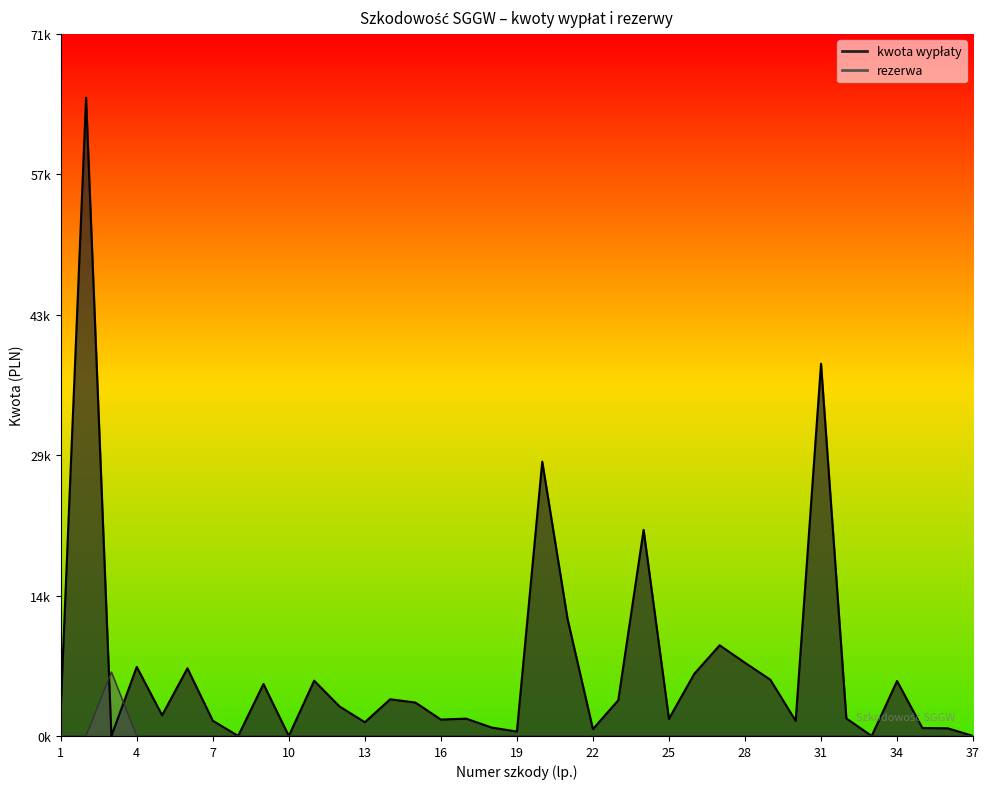

Where is the first local maximum for rezerwa?

3